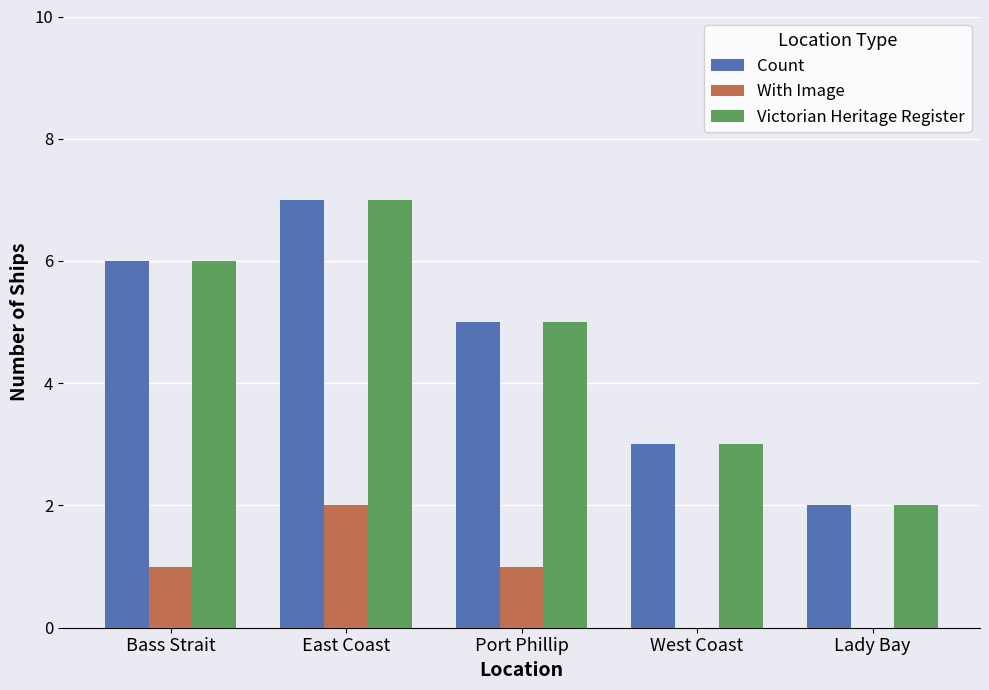

Reading right to left, extract all data points from this chart.

Count: 2	3	5	7	6
With Image: 0	0	1	2	1
Victorian Heritage Register: 2	3	5	7	6